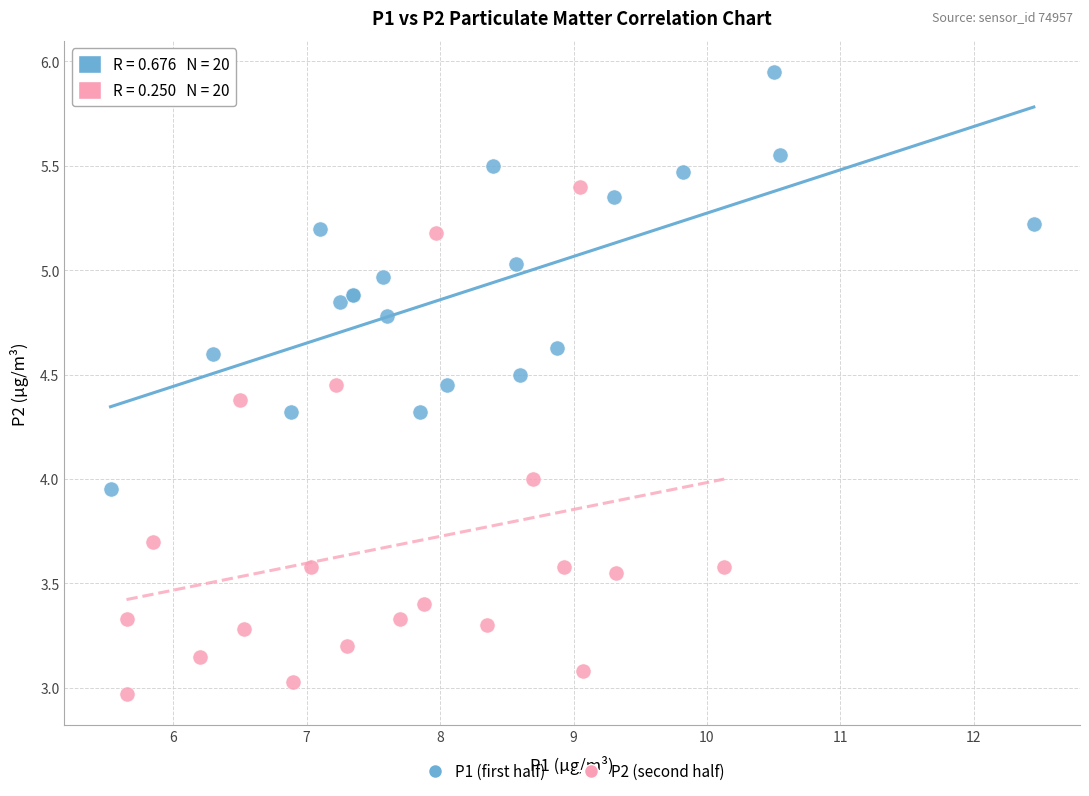

Which series contains the highest Y value?

P1 (first half)